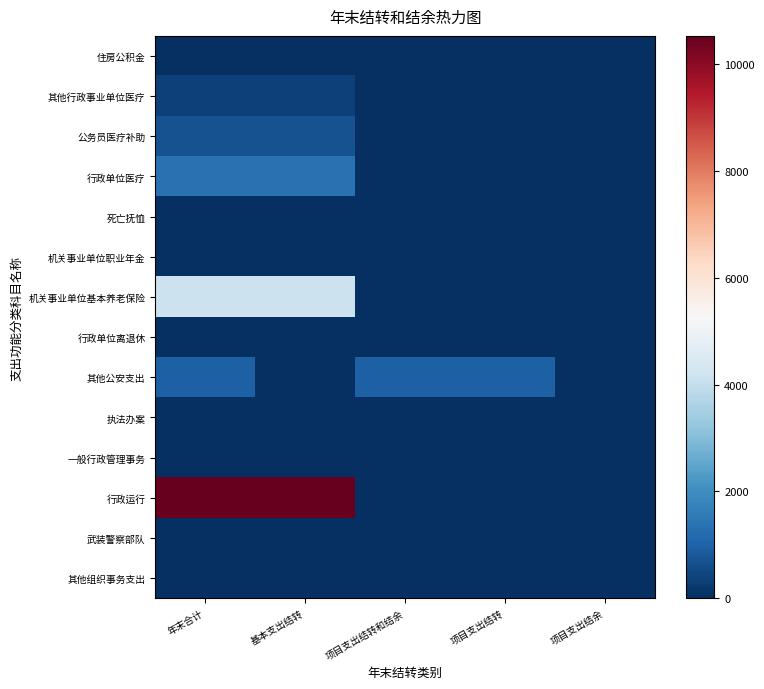

What is the maximum value shown in the chart?

10532.1